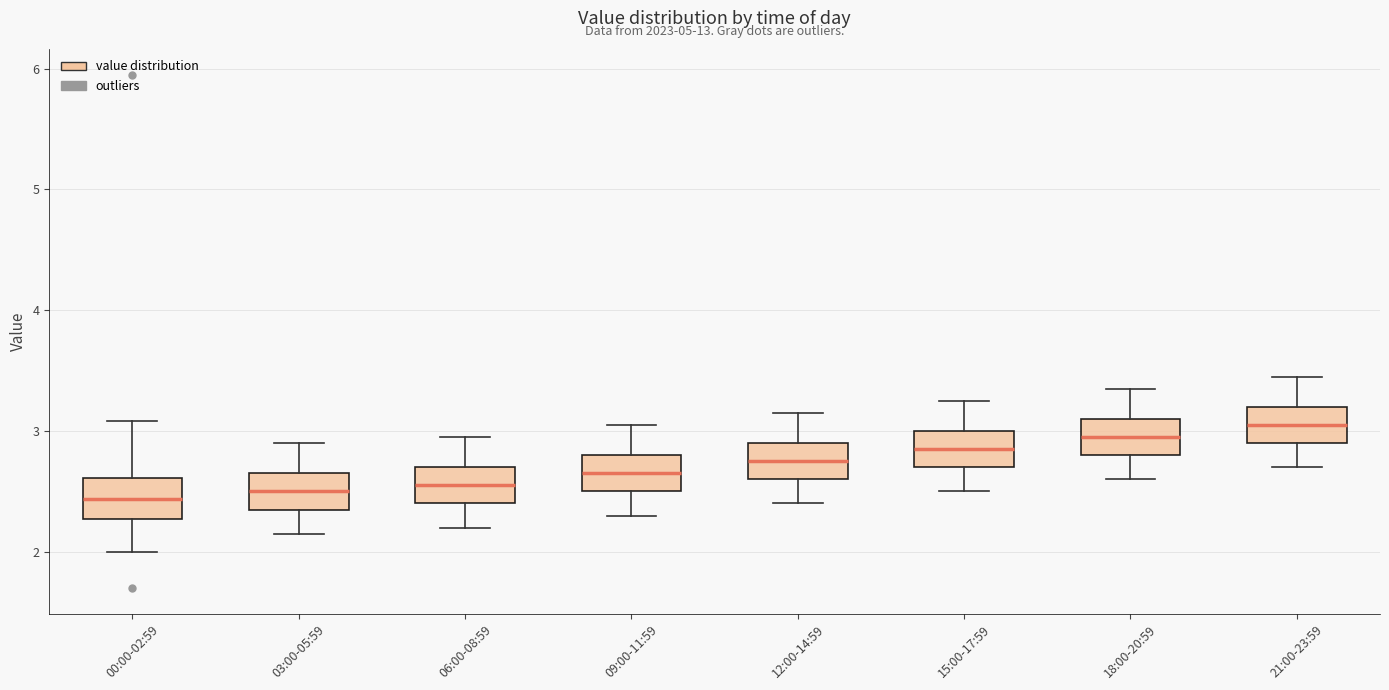

Reading left to right, read every box against the y-axis: the position of its median line, the range the box covers, and the ends of its whiskers. The values are not printed on the chart, so give them approximately, as read against the axis.

00:00-02:59: median 2.4, box 2.3 to 2.6, whiskers 2.0 to 3.1
03:00-05:59: median 2.5, box 2.4 to 2.7, whiskers 2.2 to 2.9
06:00-08:59: median 2.6, box 2.4 to 2.7, whiskers 2.2 to 3.0
09:00-11:59: median 2.7, box 2.5 to 2.8, whiskers 2.3 to 3.1
12:00-14:59: median 2.8, box 2.6 to 2.9, whiskers 2.4 to 3.2
15:00-17:59: median 2.9, box 2.7 to 3.0, whiskers 2.5 to 3.3
18:00-20:59: median 3.0, box 2.8 to 3.1, whiskers 2.6 to 3.4
21:00-23:59: median 3.1, box 2.9 to 3.2, whiskers 2.7 to 3.5